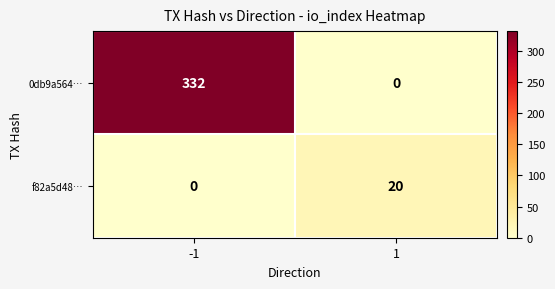

What is the highest value of the 0db9a564… series?

332